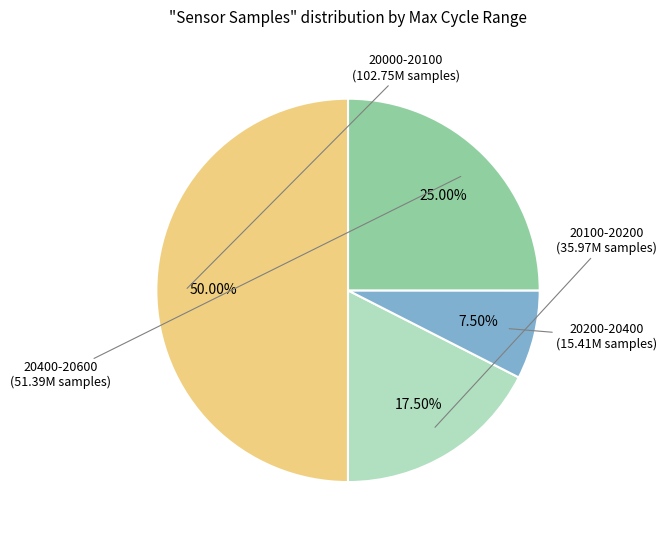

How many slices are in this pie chart?

4